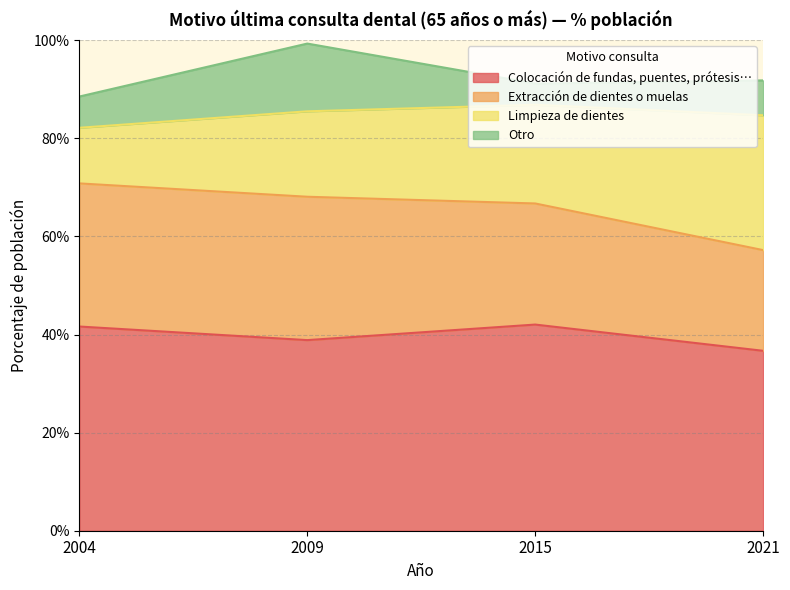

Is the value of Extracción de dientes o muelas at 2004 greater than the value of Colocación de fundas, puentes, prótesis… at 2021?

No